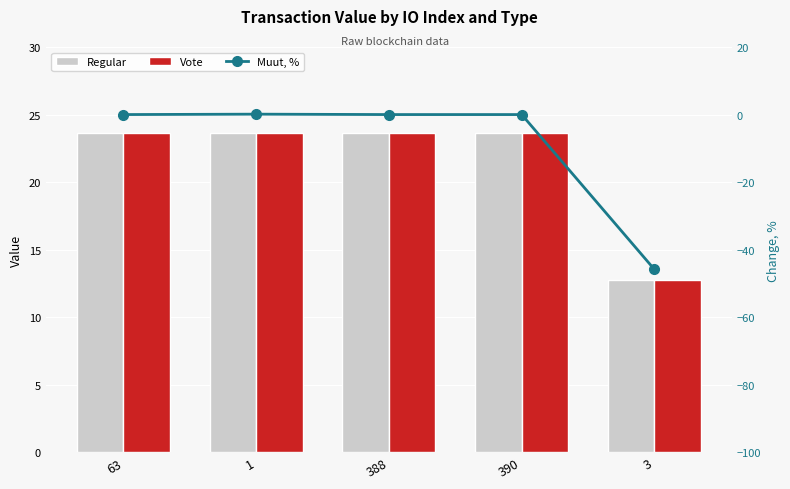

How many positive values does the Muut, % series have?

1